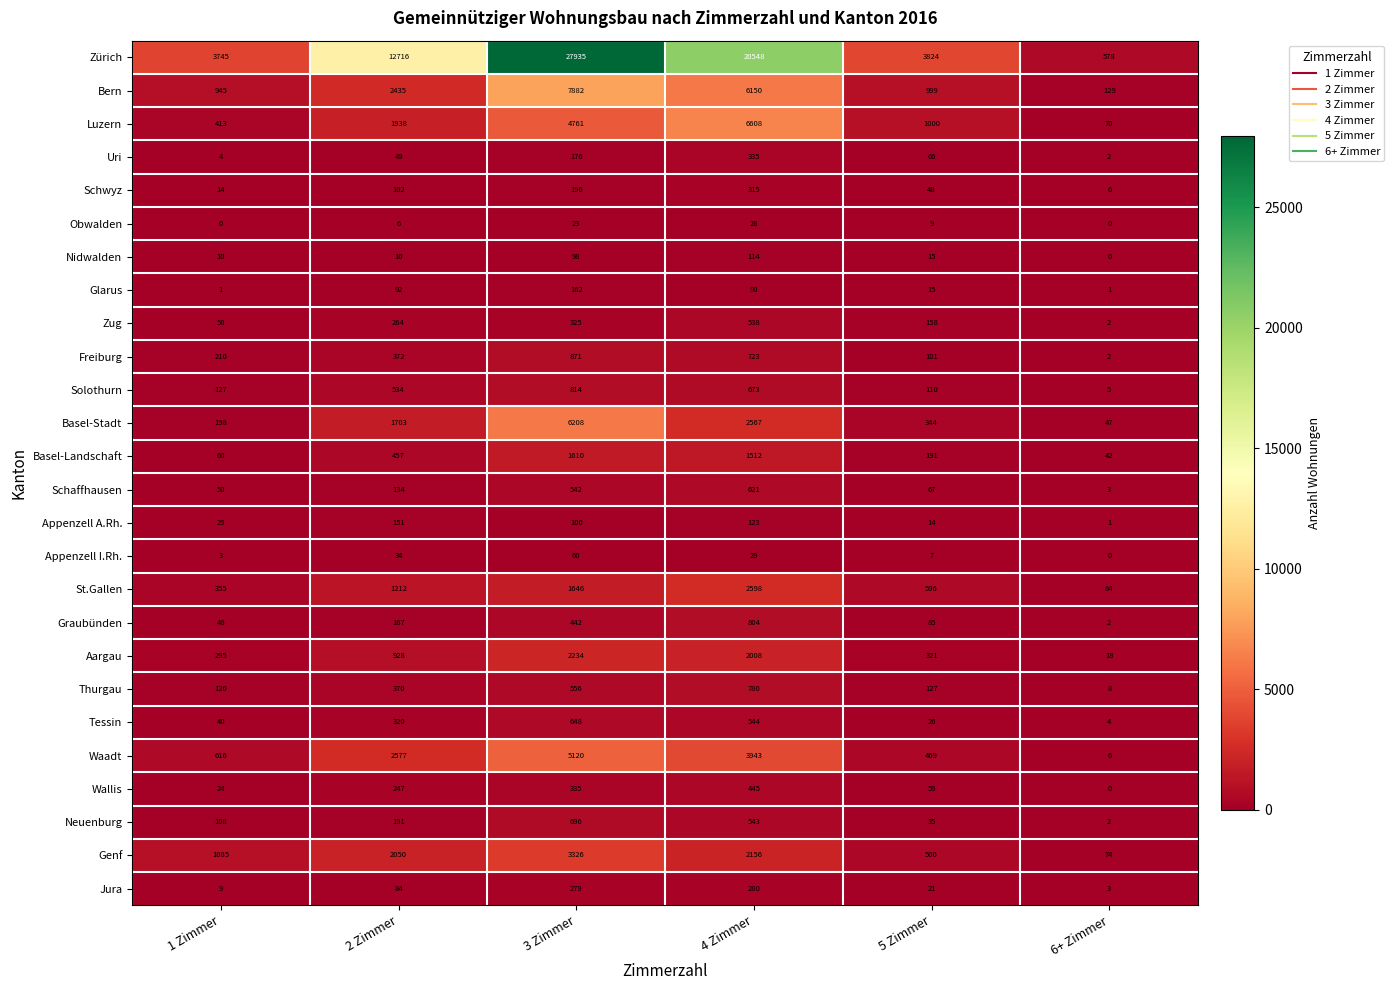

Which series has the largest total across all categories?

Zürich